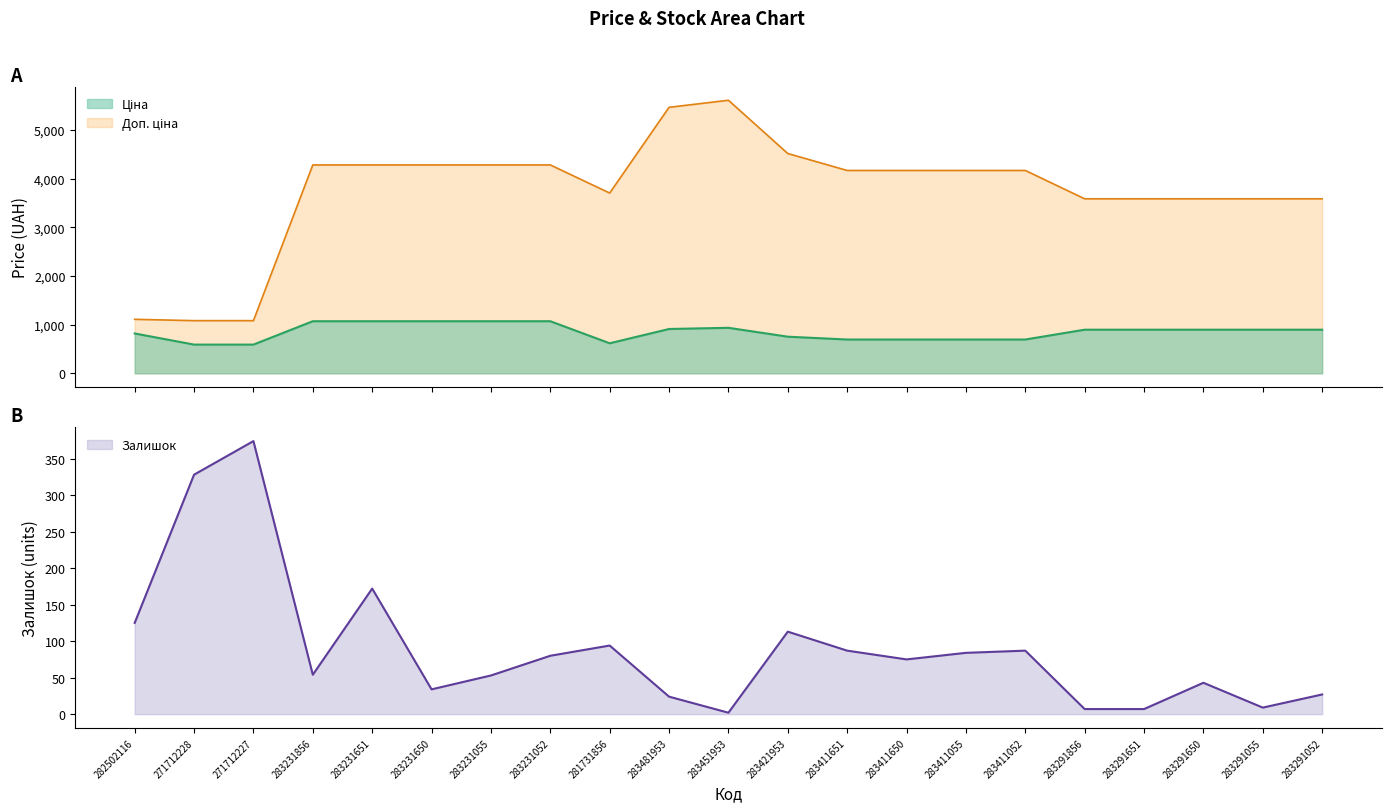

Reading left to right, what are all the values shown in this chart?

Ціна: 282502116=818.5	271712228=589.9	271712227=589.9	283231856=1069.8	283231651=1069.8	283231650=1069.8	283231055=1069.8	283231052=1069.8	281731856=617.0	283481953=910.4	283451953=934.5	283421953=752.2	283411651=694.3	283411650=694.3	283411055=694.3	283411052=694.3	283291856=895.9	283291651=895.9	283291650=895.9	283291055=895.9	283291052=895.9
Доп. ціна: 282502116=1109.2	271712228=1081.7	271712227=1081.7	283231856=4279.1	283231651=4279.1	283231650=4279.1	283231055=4279.1	283231052=4279.1	281731856=3701.9	283481953=5462.3	283451953=5607.2	283421953=4513.3	283411651=4165.6	283411650=4165.6	283411055=4165.6	283411052=4165.6	283291856=3583.6	283291651=3583.6	283291650=3583.6	283291055=3583.6	283291052=3583.6
Залишок: 282502116=125.0	271712228=328.0	271712227=374.0	283231856=54.0	283231651=172.0	283231650=34.0	283231055=53.0	283231052=80.0	281731856=94.0	283481953=24.0	283451953=2.0	283421953=113.0	283411651=87.0	283411650=75.0	283411055=84.0	283411052=87.0	283291856=7.0	283291651=7.0	283291650=43.0	283291055=9.0	283291052=27.0